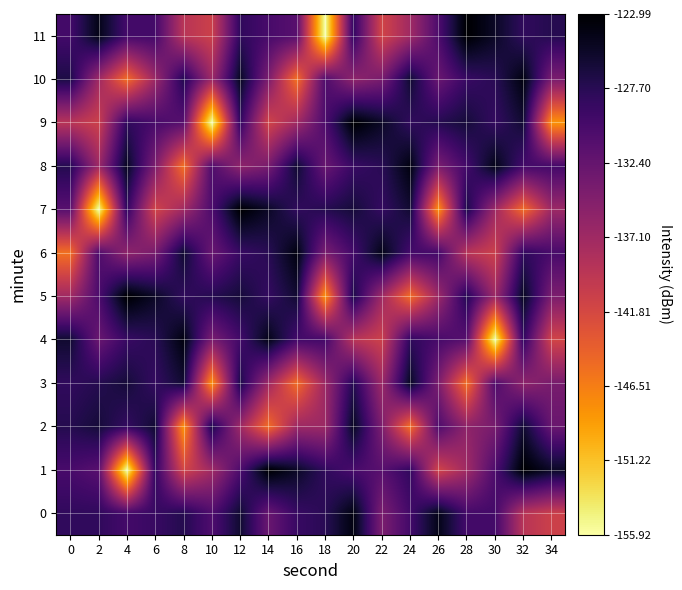

Which series has the largest range (max minus min)?

1